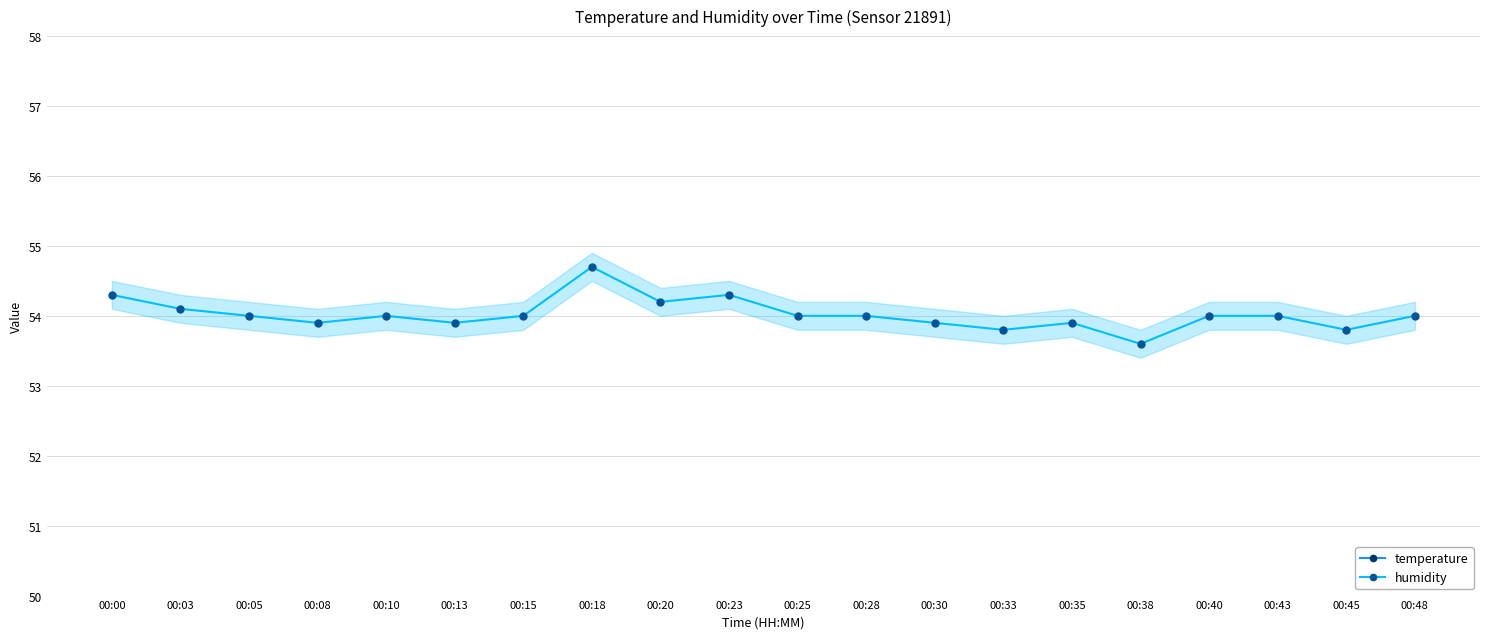

What is the greatest value displayed?

54.7